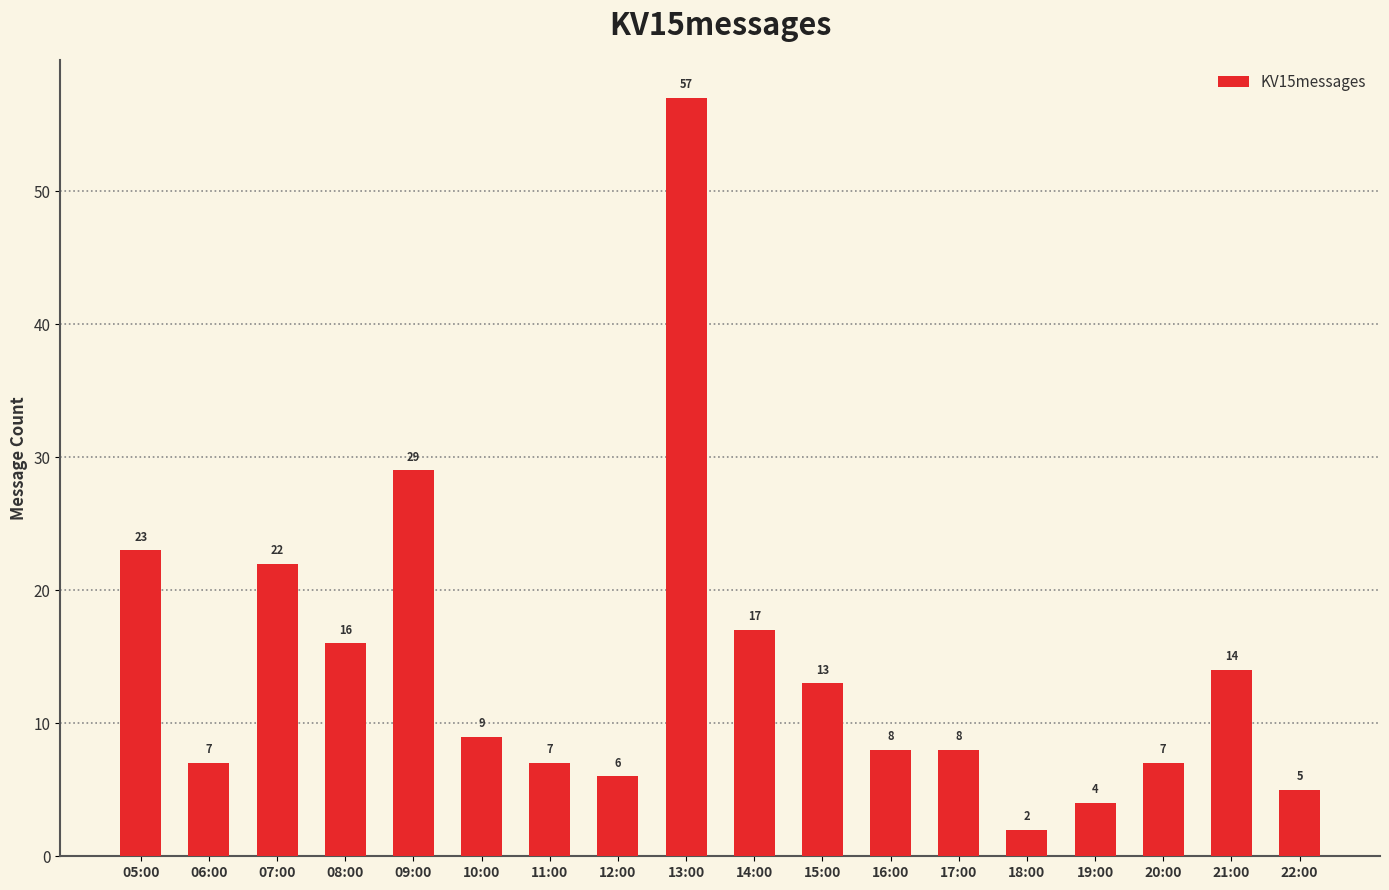

What position from the left is 19:00?

15